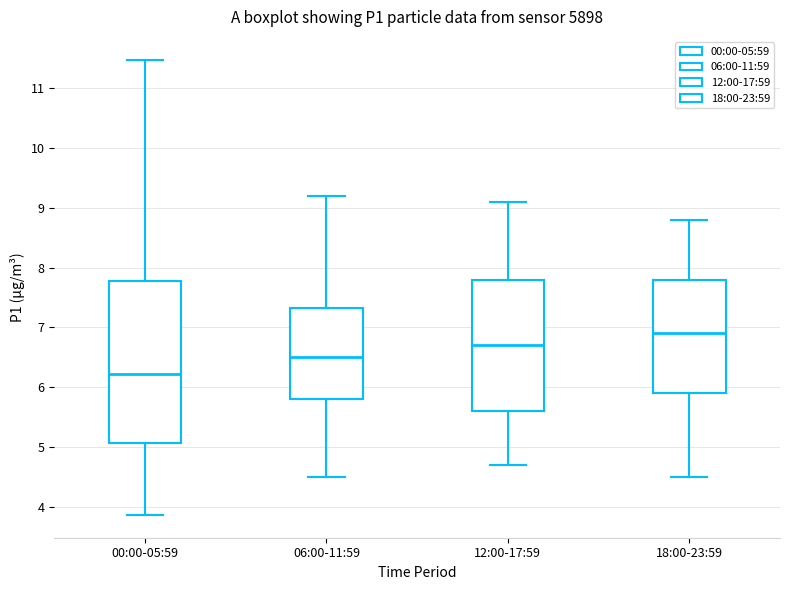

Which box has the lowest median line?

00:00-05:59